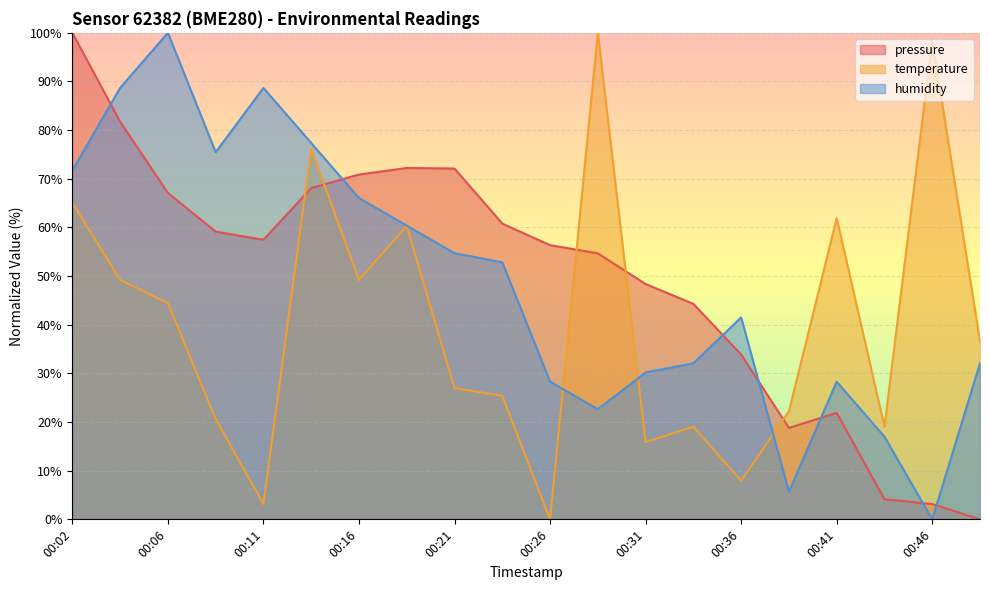

At how many categories does at least one series exceed 72?

10